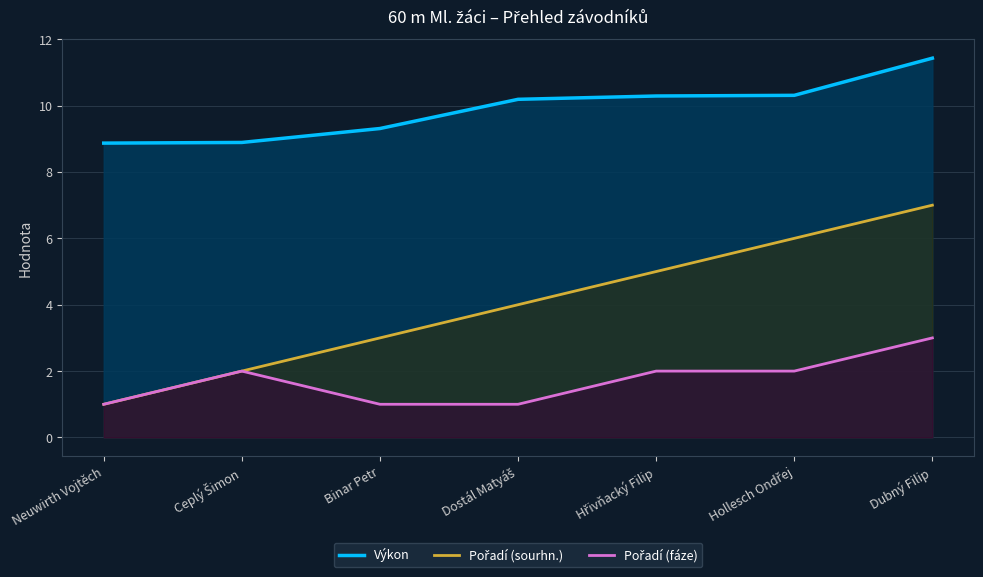

Rank the series at Hřivňacký Filip from lowest to highest value.

Pořadí (fáze), Pořadí (sourhn.), Výkon